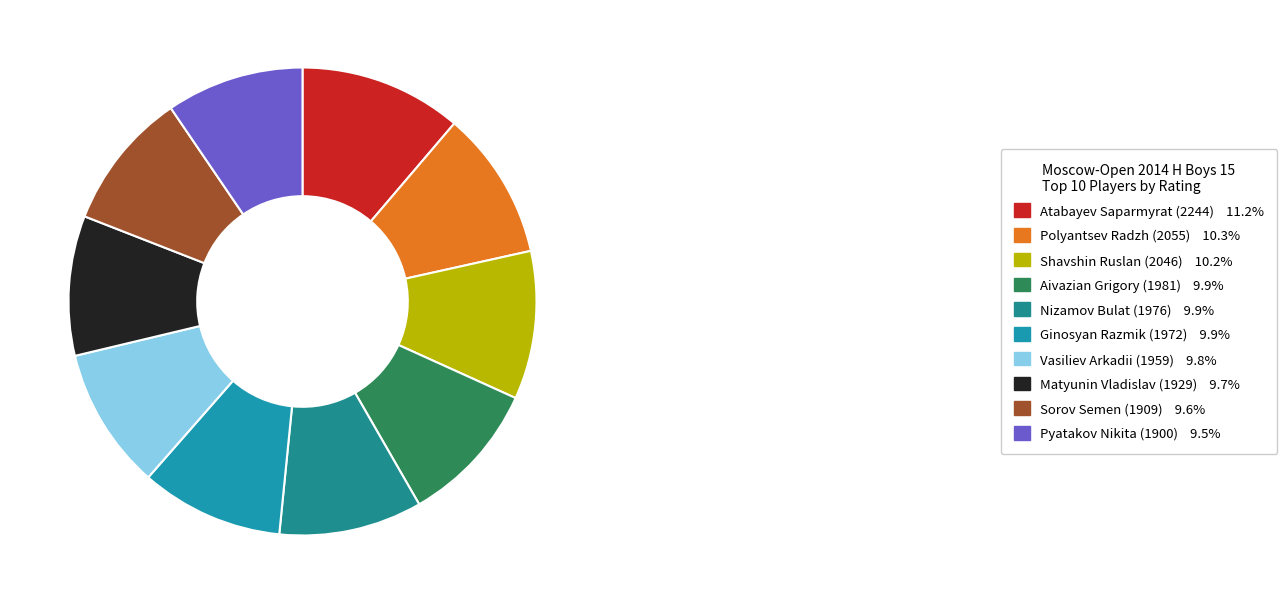

Which has a higher value, Atabayev Saparmyrat (2244) or Vasiliev Arkadii (1959)?

Atabayev Saparmyrat (2244)